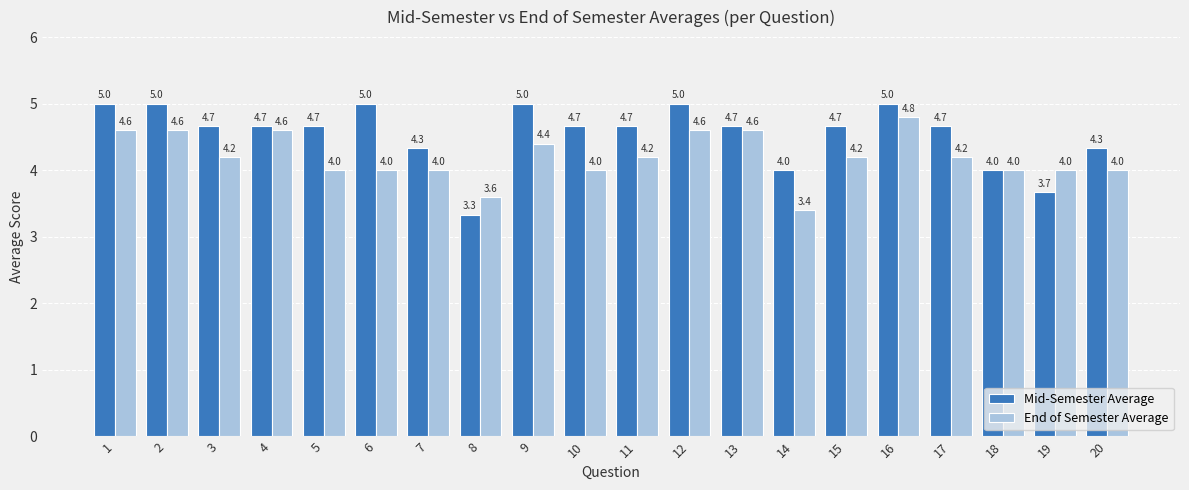

How many groups of bars are there?

20